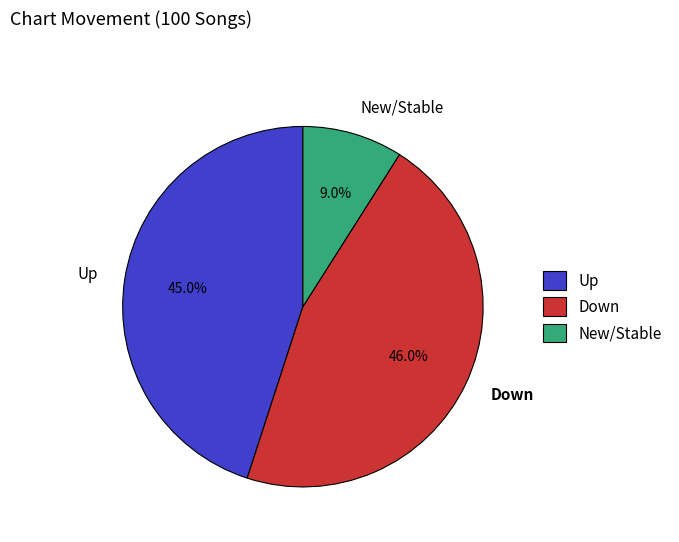

To the nearest percent, what is the average slice percentage?

33%